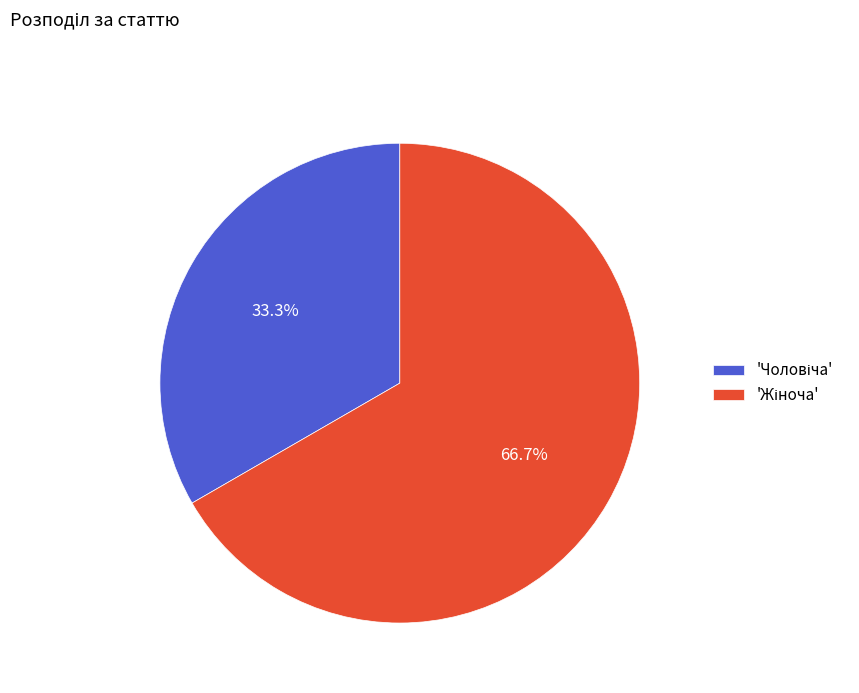

Does any single category account for the majority?

Yes